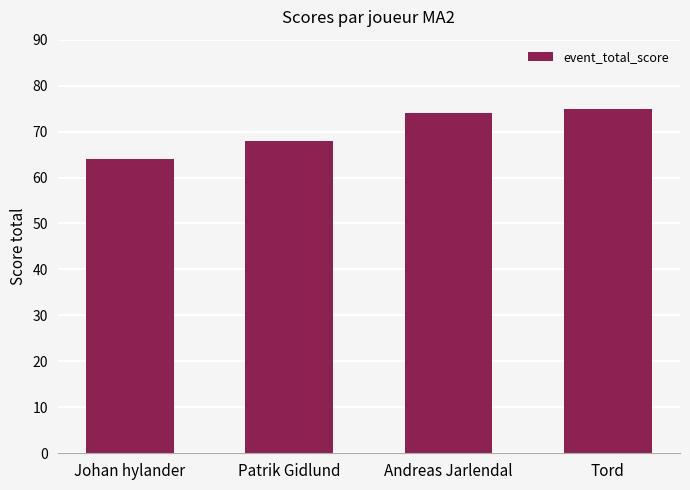

What is the greatest value displayed?

75